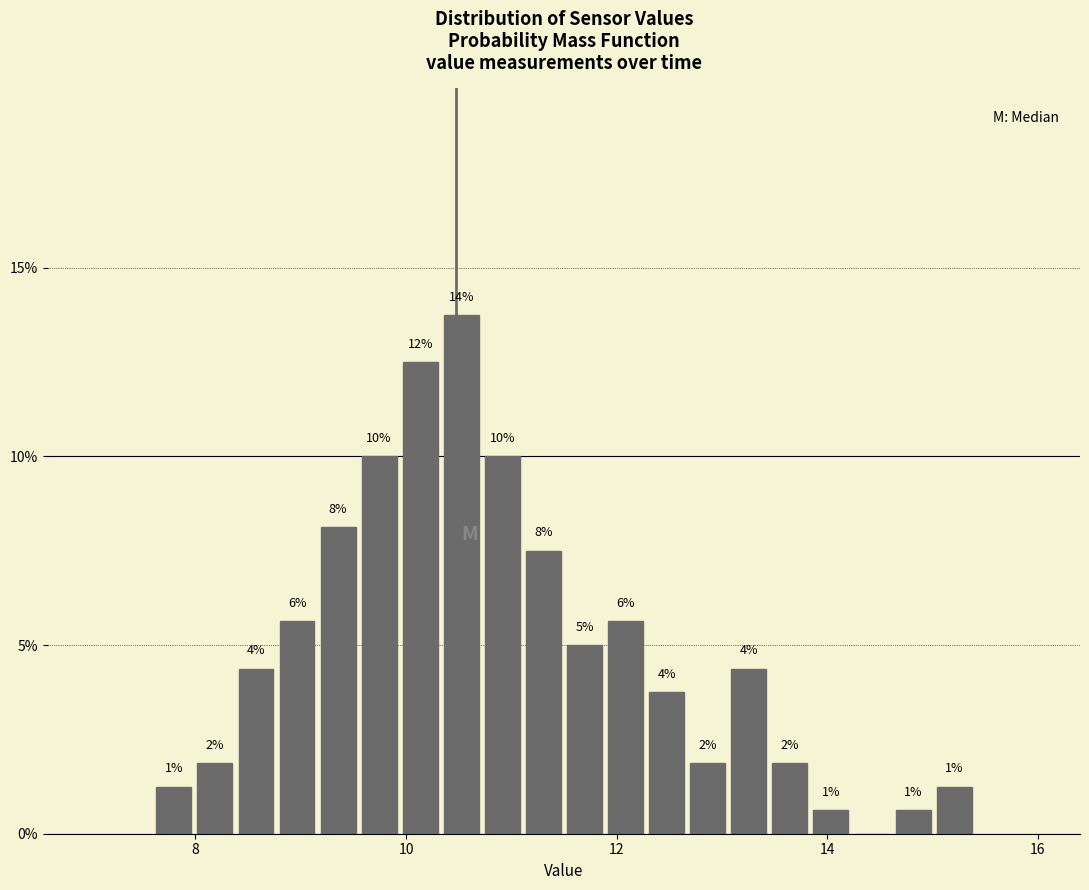

Read against the x-axis, roughly where is the centre of the tallest bar?

10.6